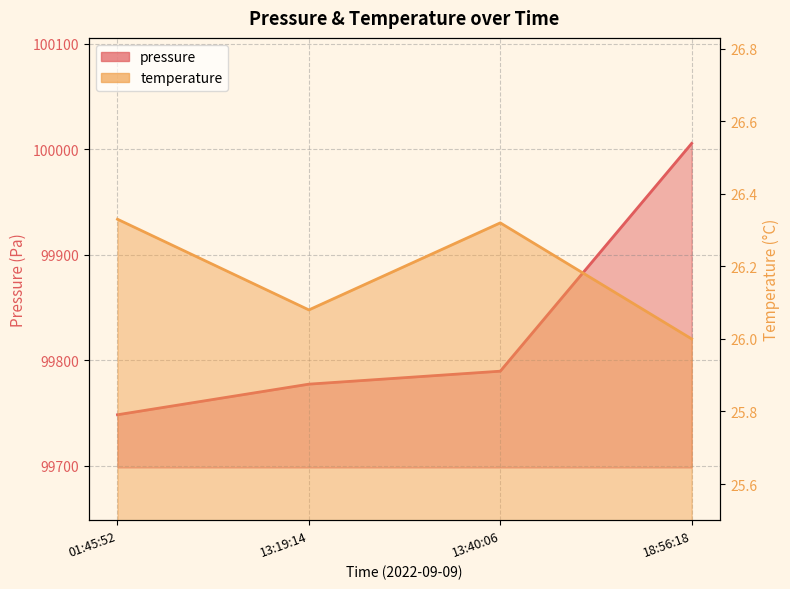

The pressure series shows 99748.3 at 01:45:52. True or false?

True